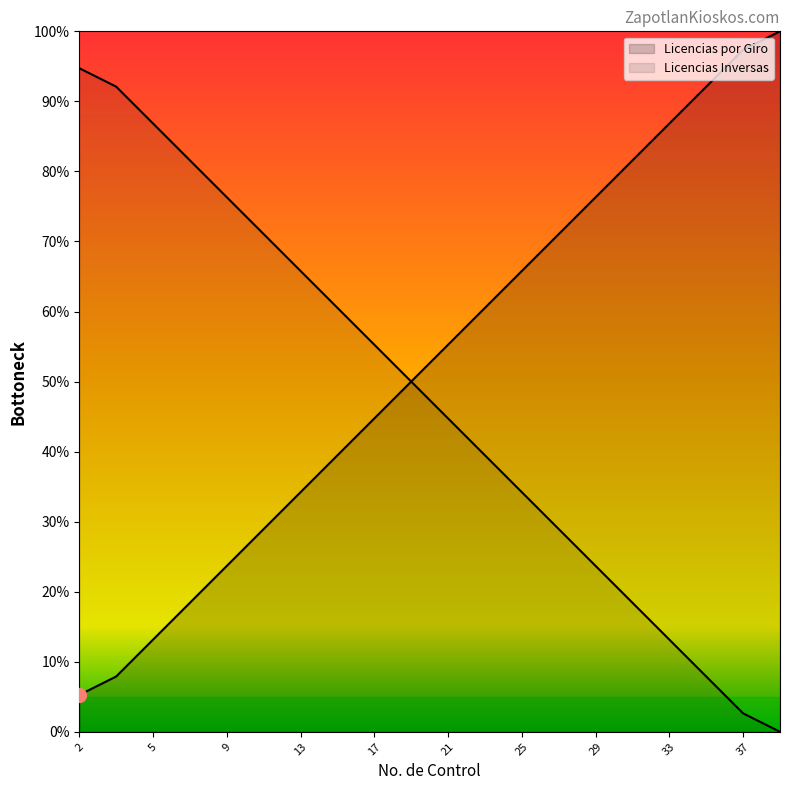

Which has a higher value, 17 or 37?

37